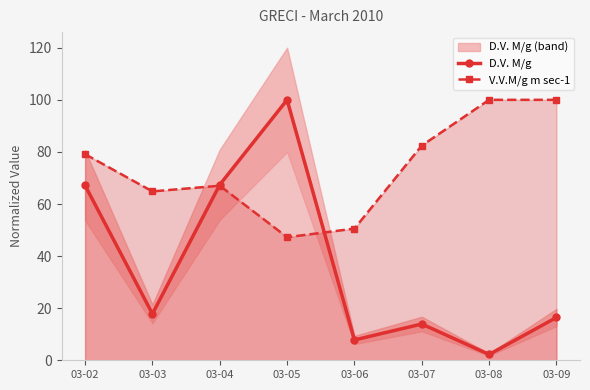

Is it true that D.V. M/g equals 13.9 at 03-07?

True